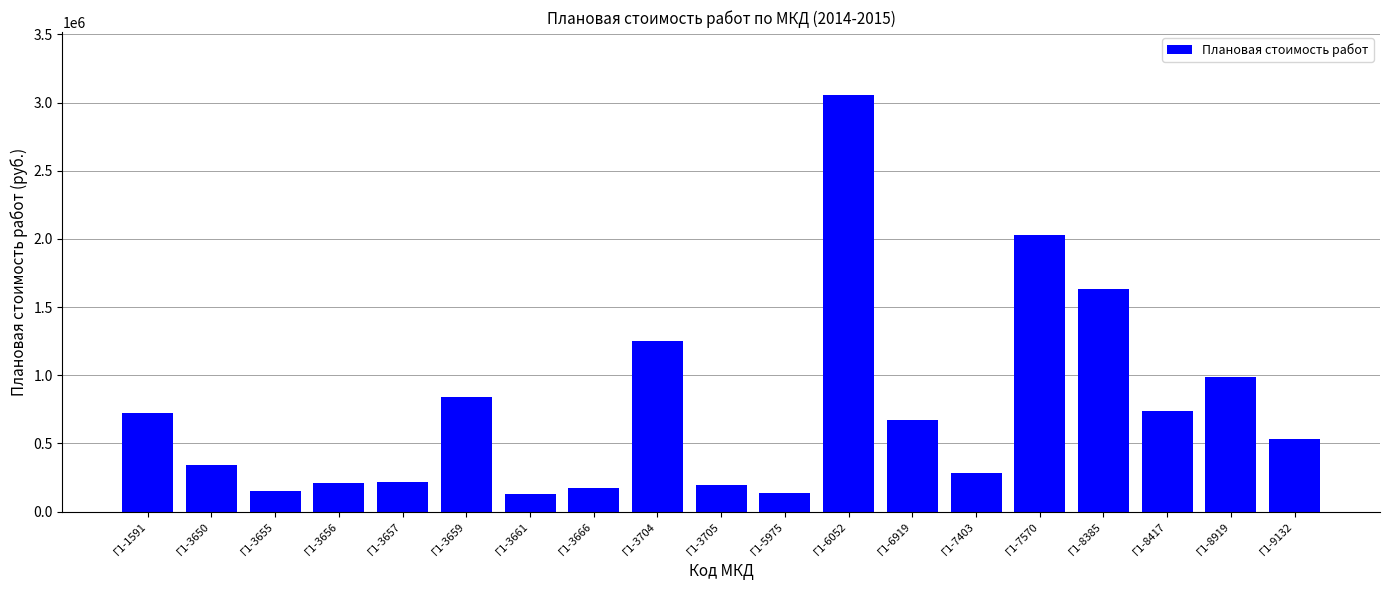

Approximately how many times larger is the value at Г1-8417 compared to Г1-3704?

0.6